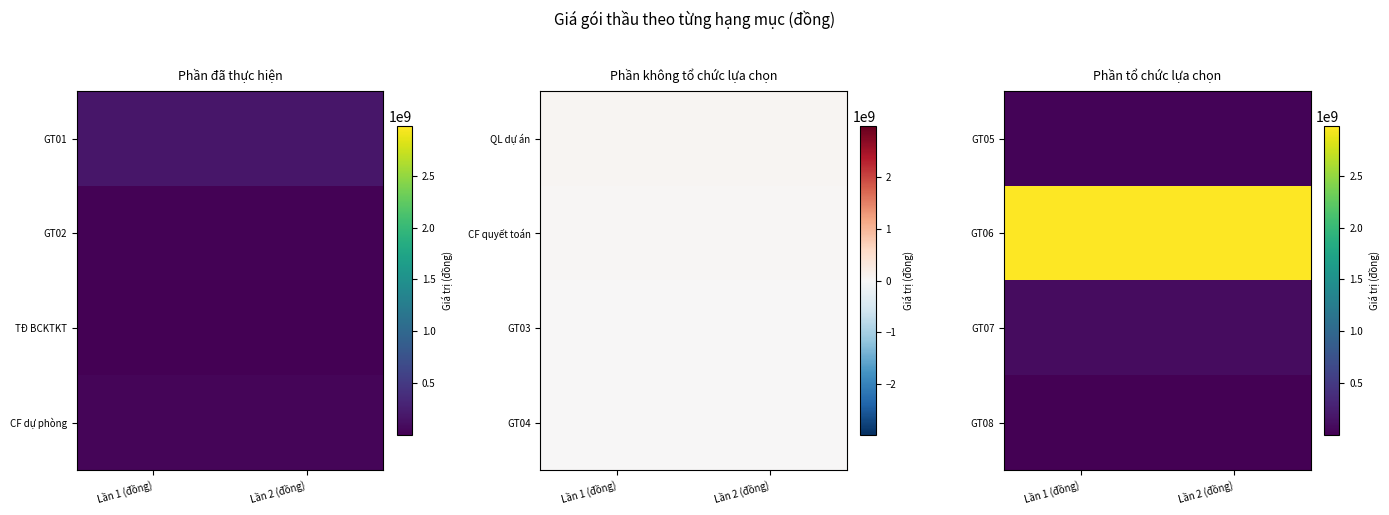

At which category is the sum across all series the highest?

Lần 1 (đồng)